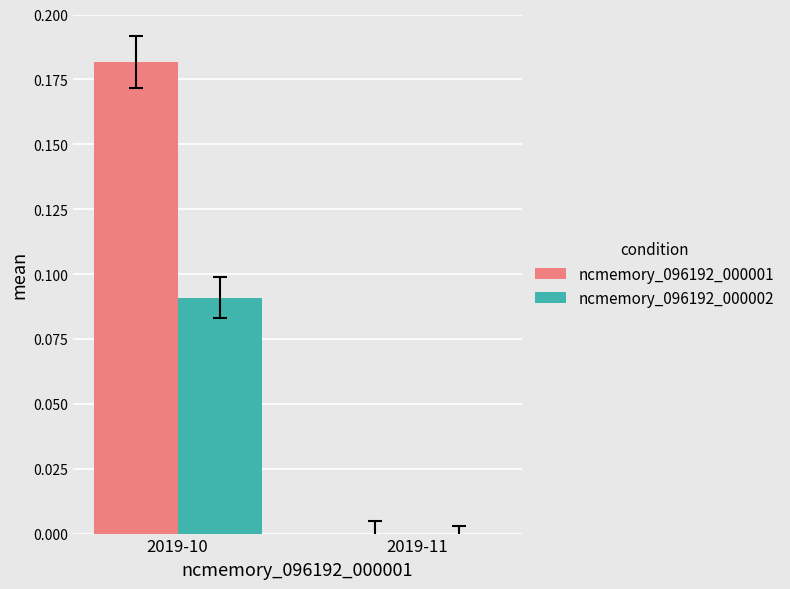

Are the bars grouped side by side (vs. stacked)?

Yes